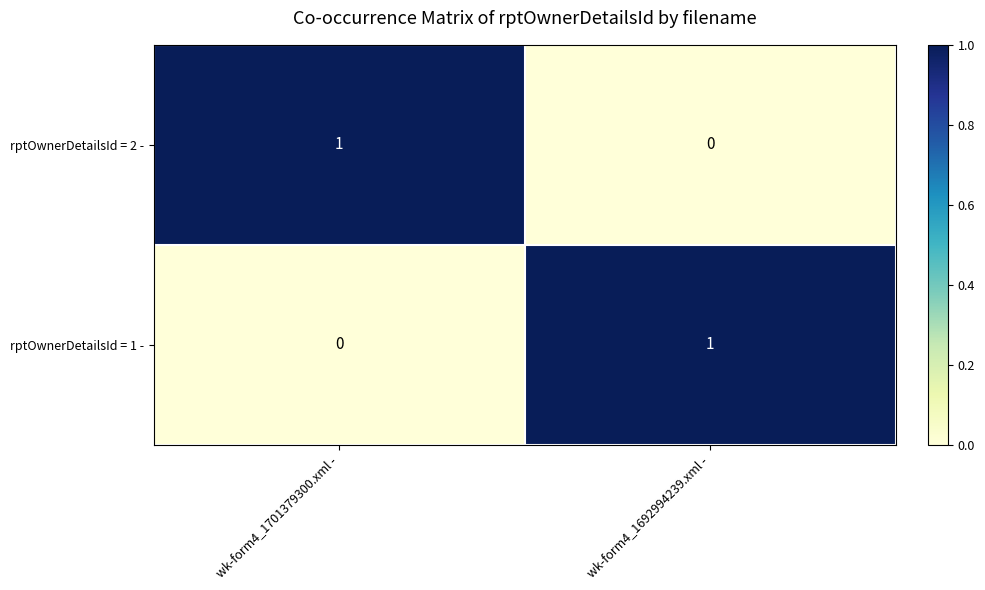

Reading left to right, transcribe all the data shown in this chart.

rptOwnerDetailsId = 2 -: wk-form4_1701379300.xml -=1	wk-form4_1692994239.xml -=0
rptOwnerDetailsId = 1 -: wk-form4_1701379300.xml -=0	wk-form4_1692994239.xml -=1